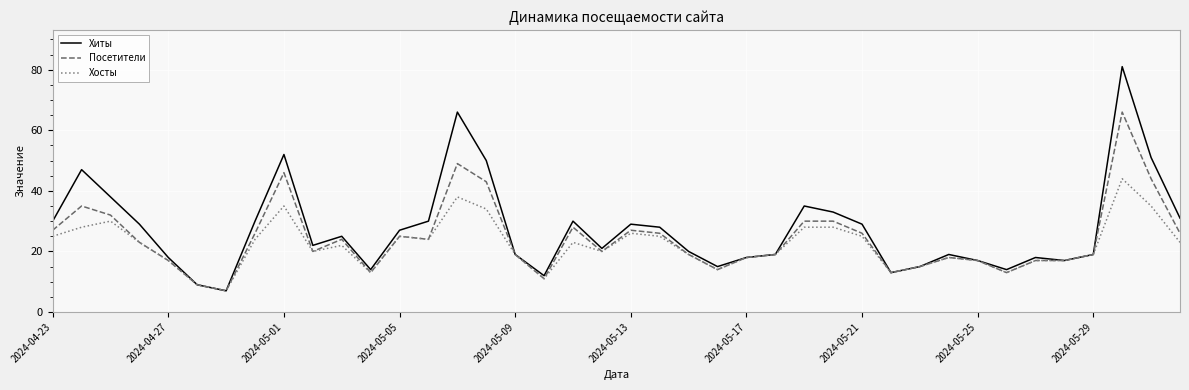

What is the difference between the maximum and second lowest values in the Хосты series?

35